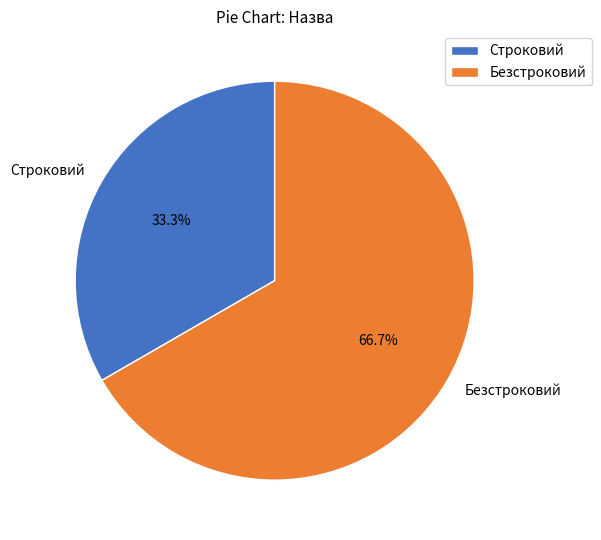

Combined, what portion of the pie is Строковий and Безстроковий?

100.0%